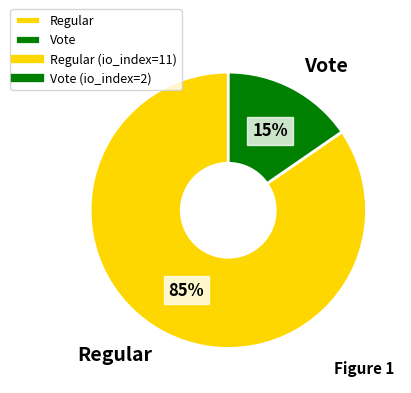

To the nearest percent, what is the average slice percentage?

50%